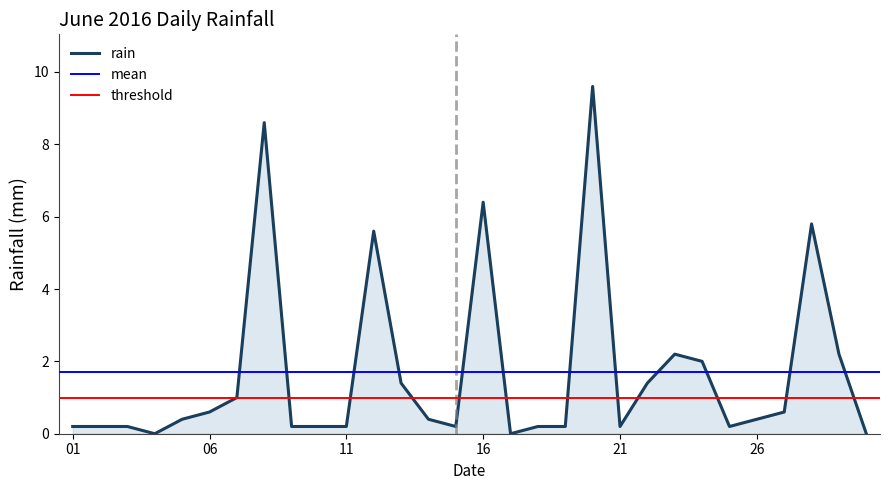

What is the difference between the maximum and minimum values?

9.6